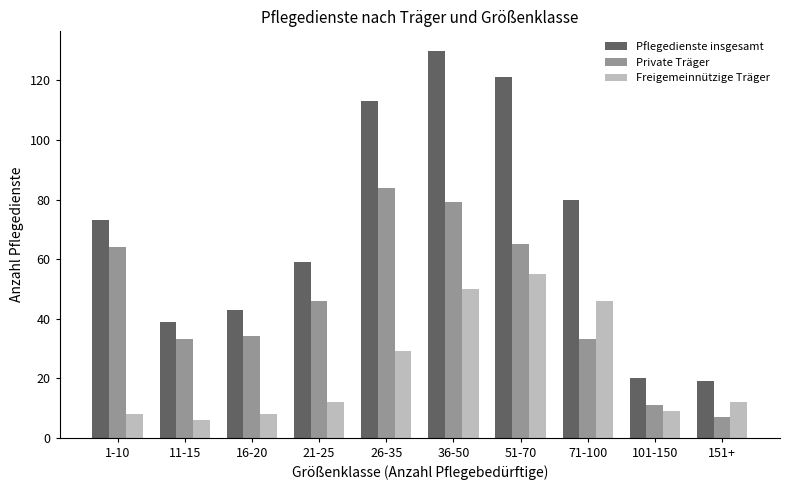

At which label does Pflegedienste insgesamt reach its peak?

36-50